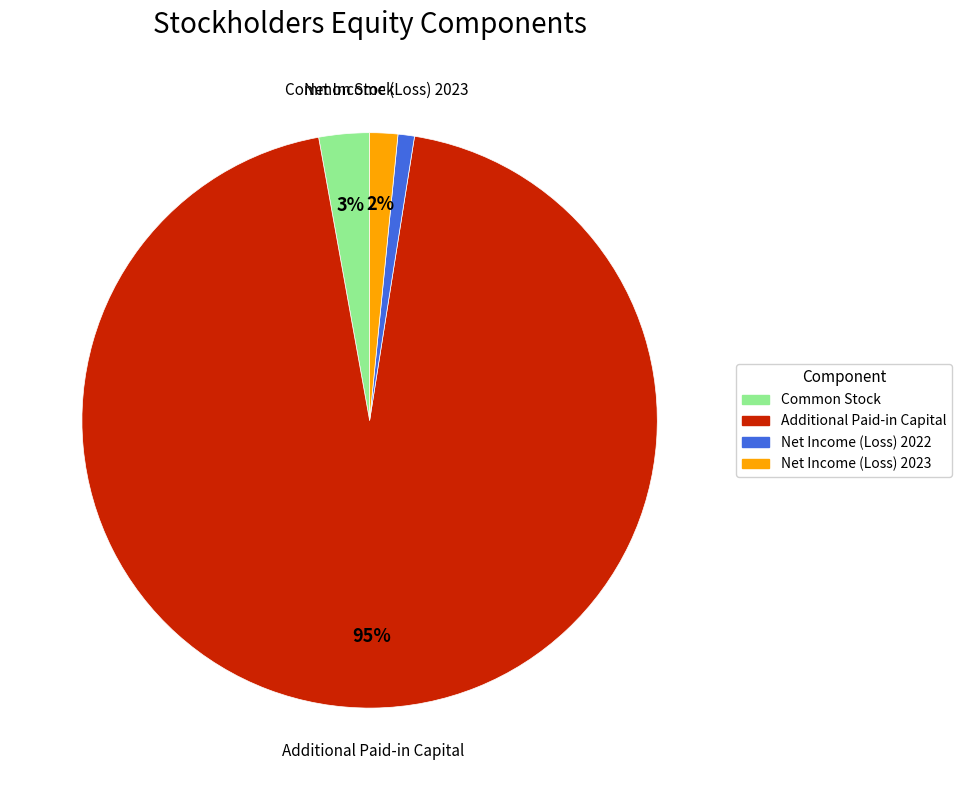

Rank the categories by value from highest to lowest.

Additional Paid-in Capital, Common Stock, Net Income (Loss) 2023, Net Income (Loss) 2022